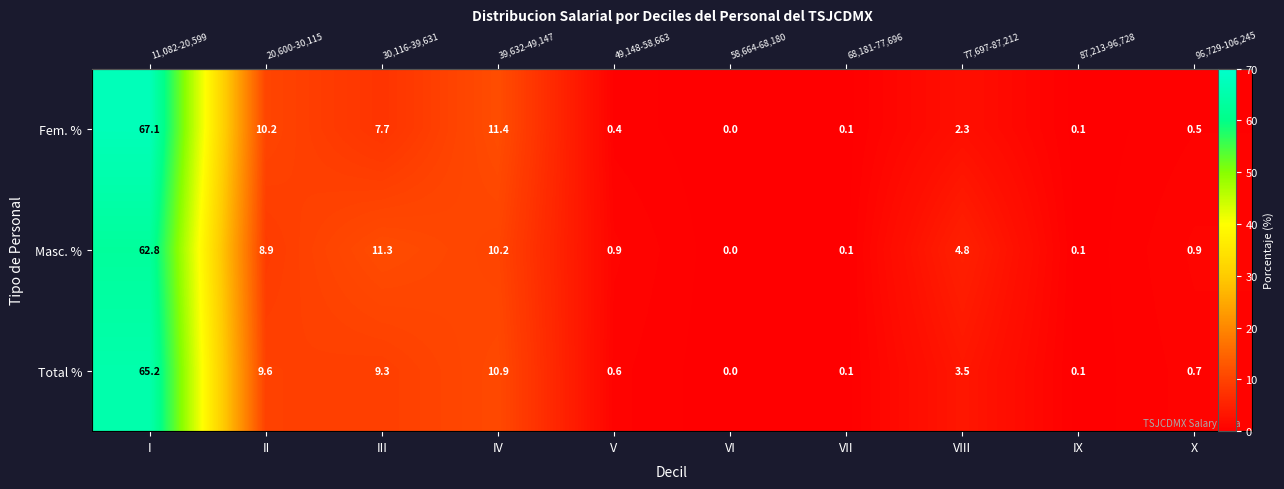

What is the average value of the Fem. % series?

10.0